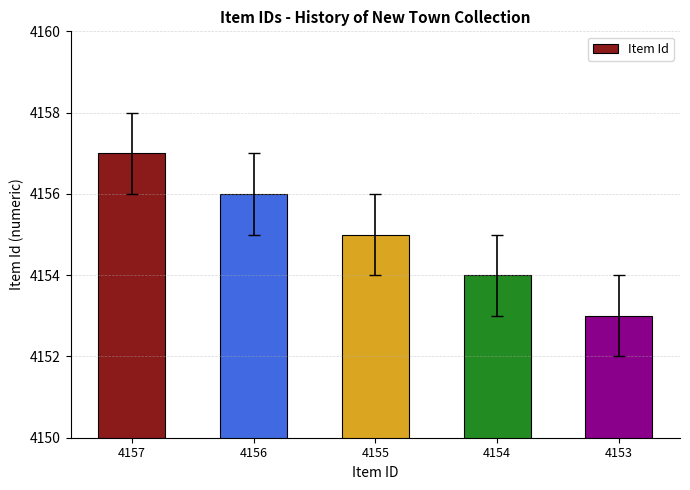

Reading left to right, extract all data points from this chart.

4157	4156	4155	4154	4153